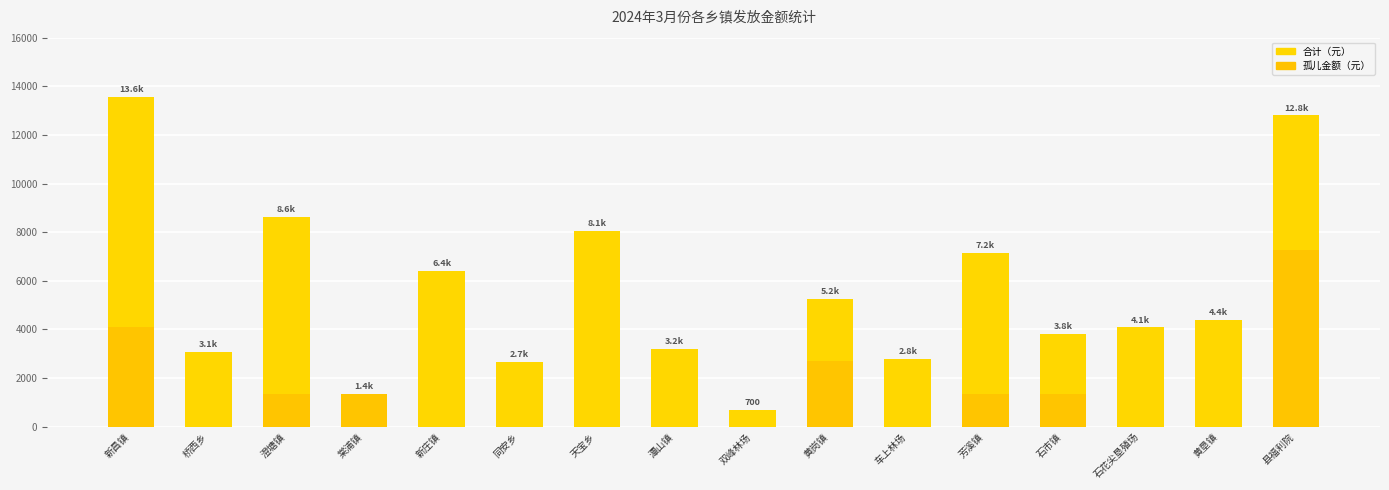

Rank the series by their maximum value, from lowest to highest.

孤儿金额（元）, 合计（元）